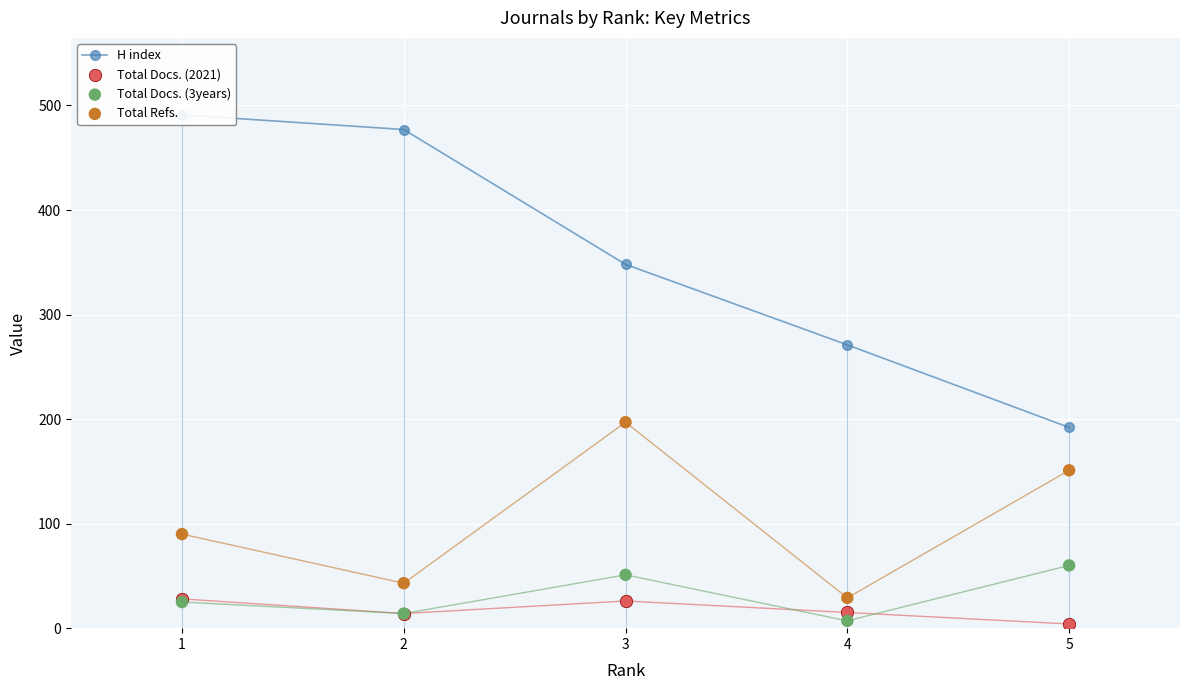

At which category is the sum across all series the highest?

1